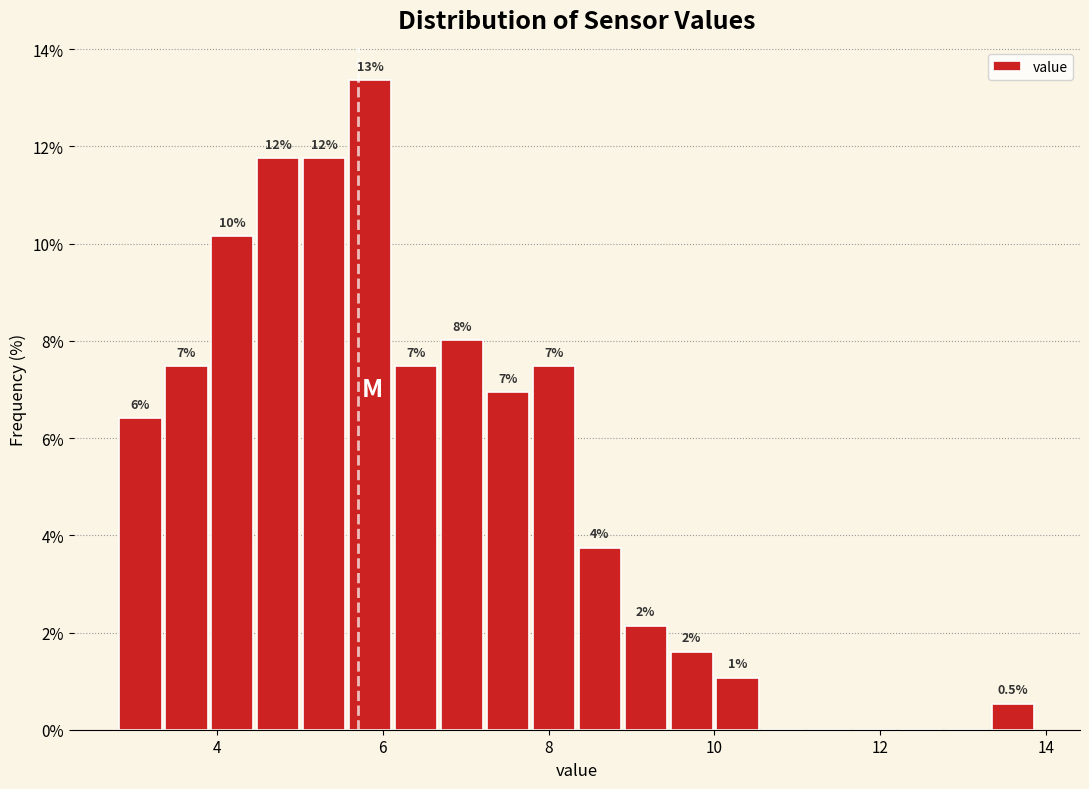

Around what value on the x-axis is the tallest bar? Give the approximate position of its centre, as read against the axis.

5.8